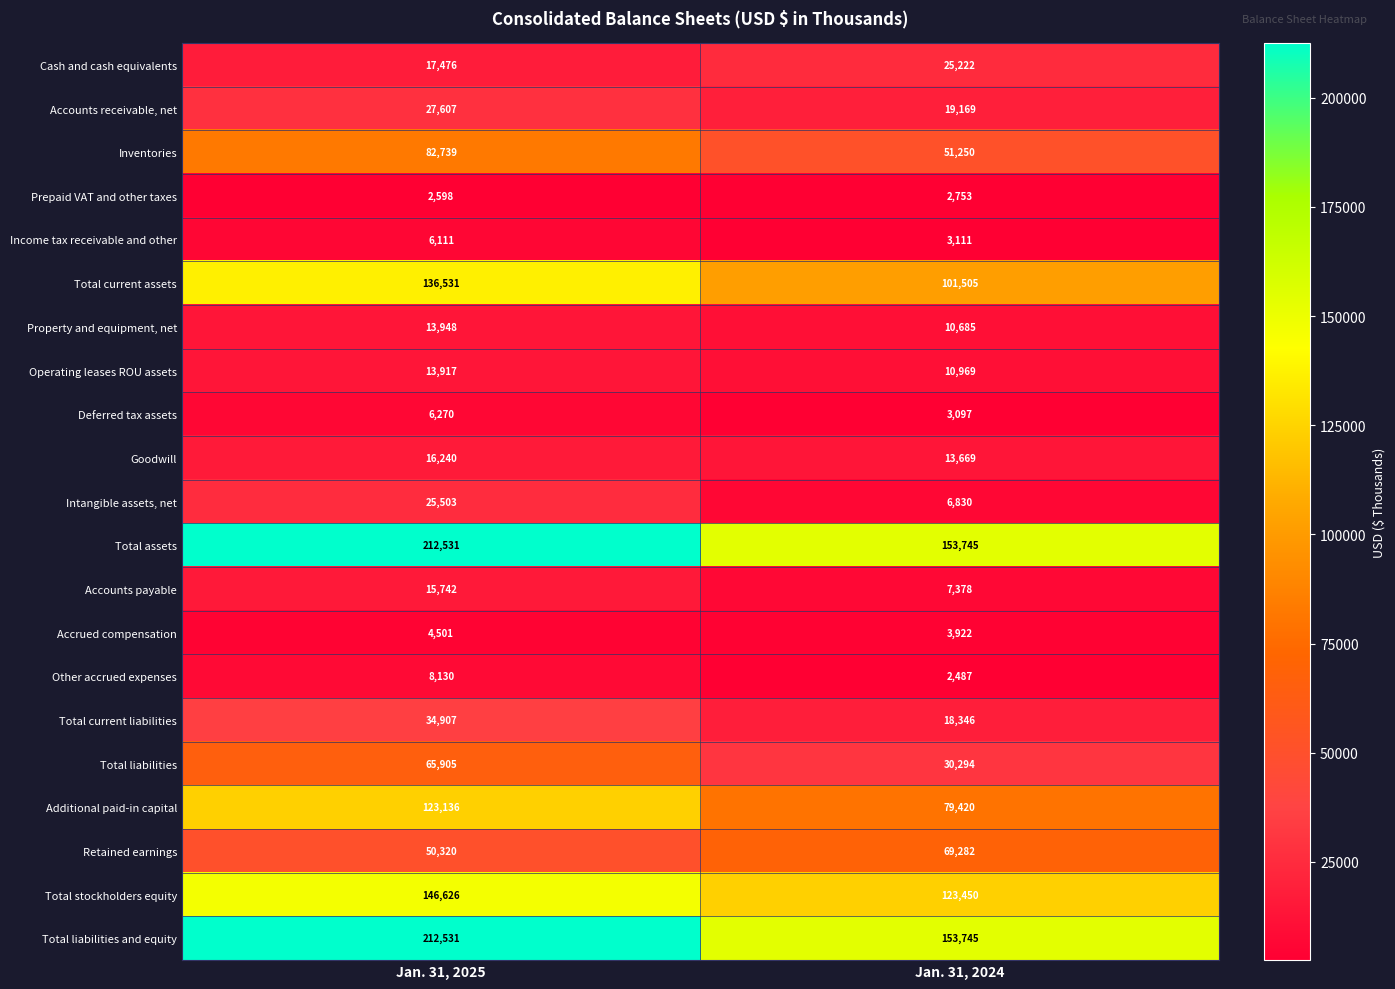

What is the difference between the maximum and minimum values in the Operating leases ROU assets series?

2948